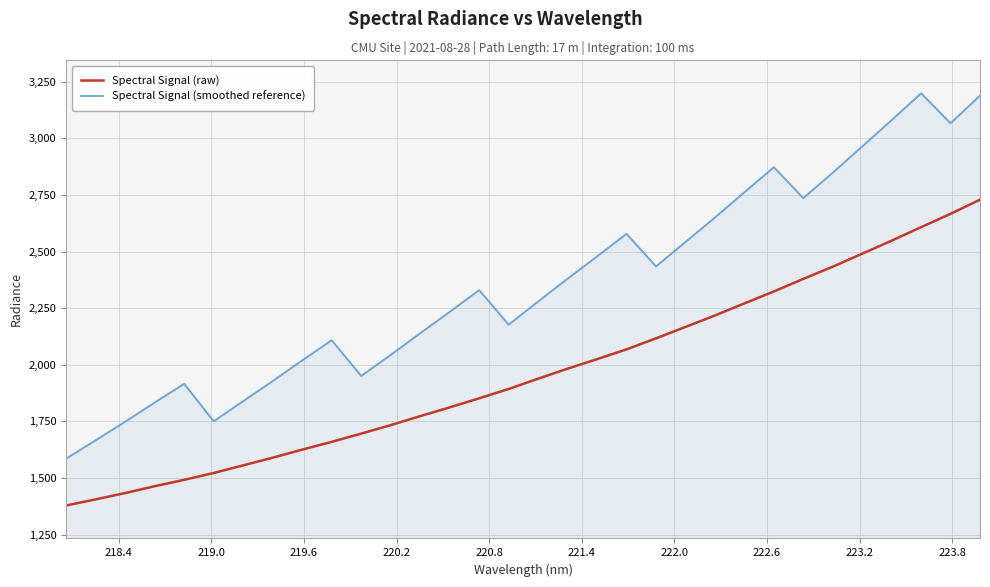

What is the difference between the maximum and minimum values in the Spectral Signal (smoothed reference) series?

1613.5